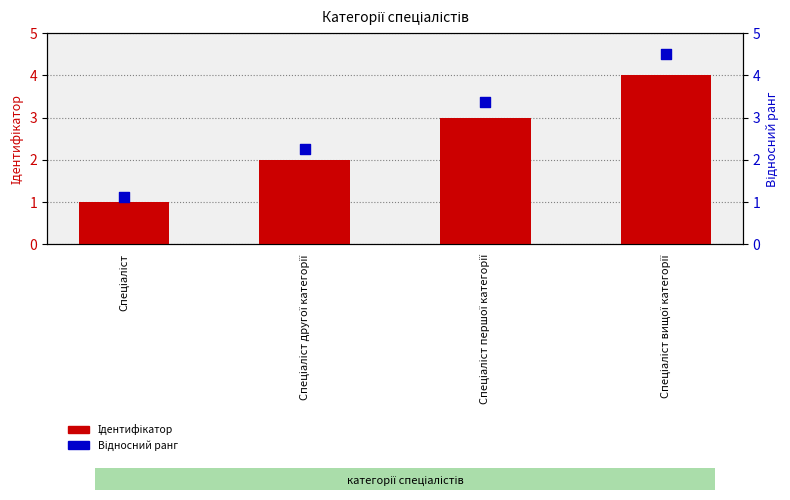

Which series has the widest spread of Y values?

Відносний ранг